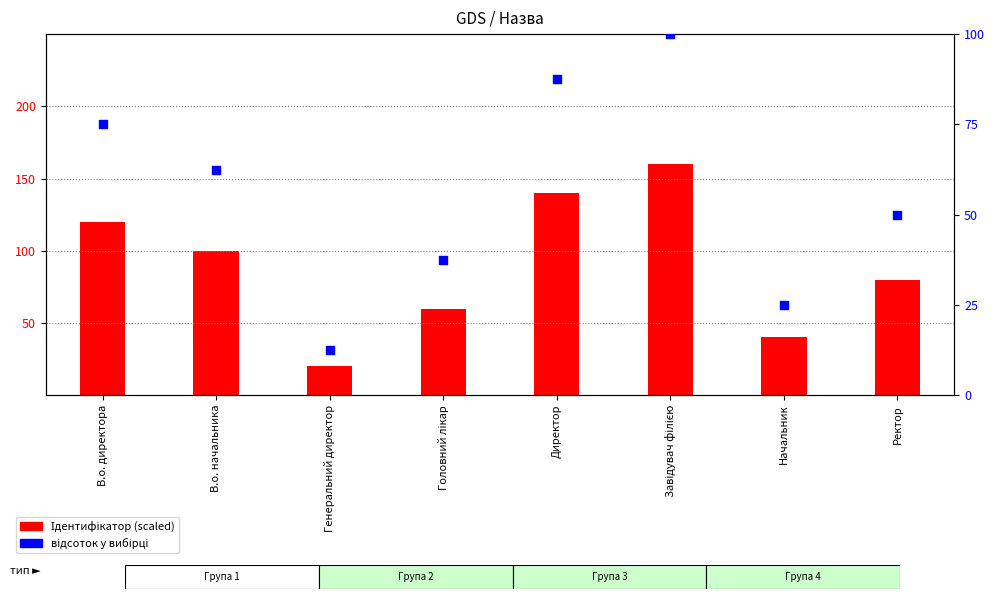

Which series has the largest total across all categories?

Ідентифікатор (scaled)